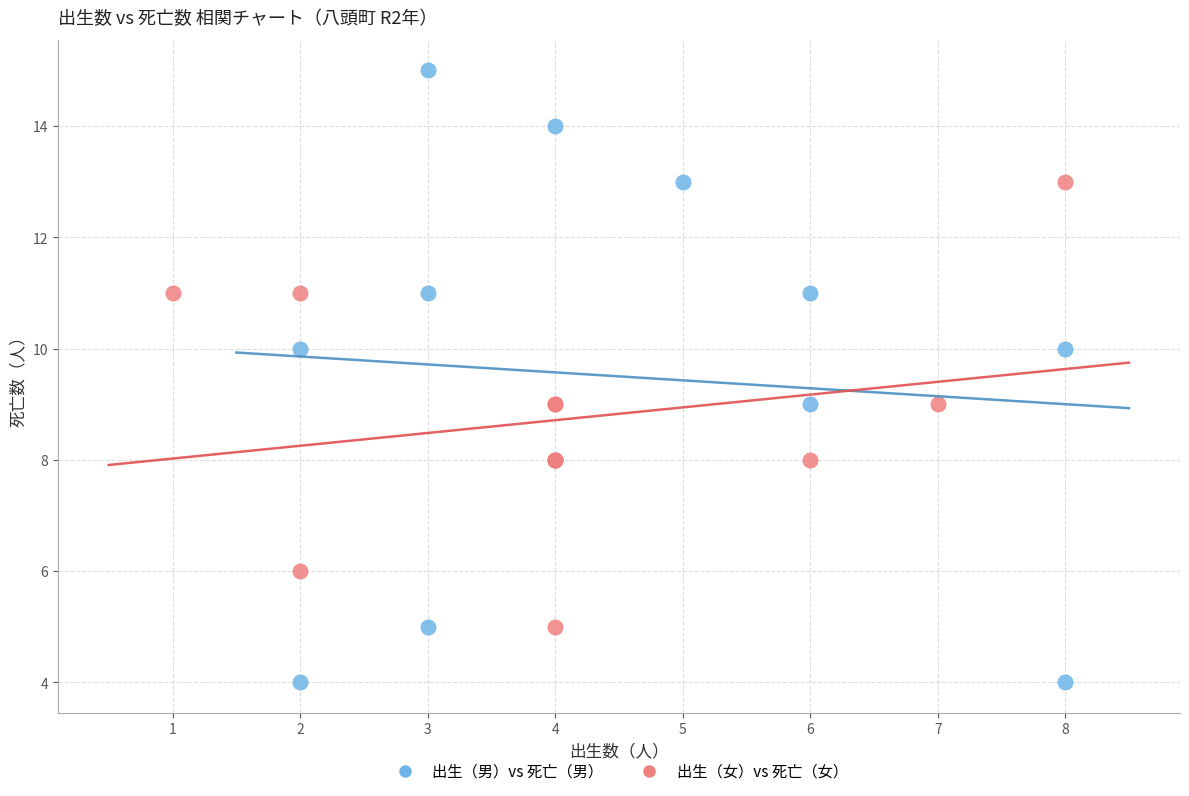

Which series contains the highest Y value?

出生（男）vs 死亡（男）